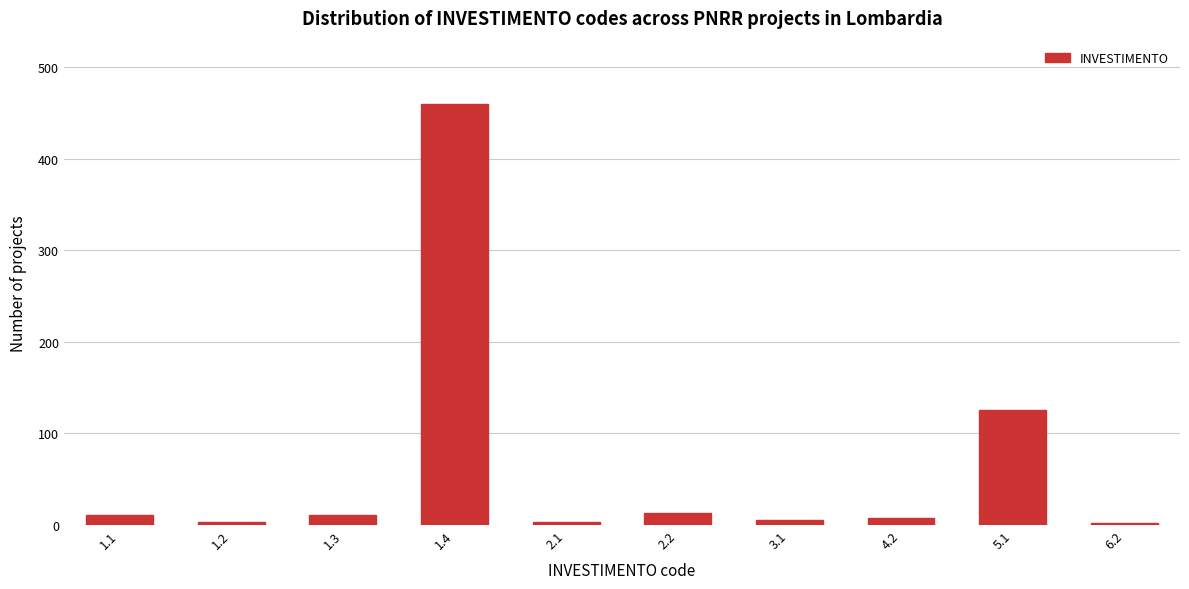

The value at 5.1 is 125. True or false?

True